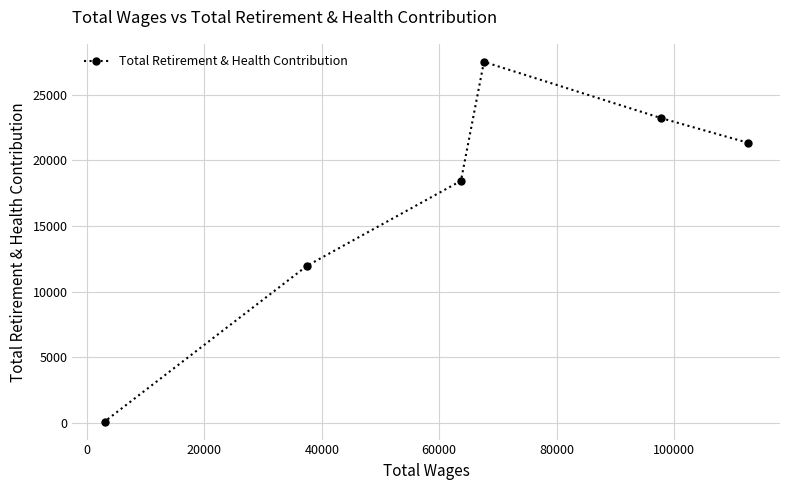

What is the maximum value shown in the chart?

27495